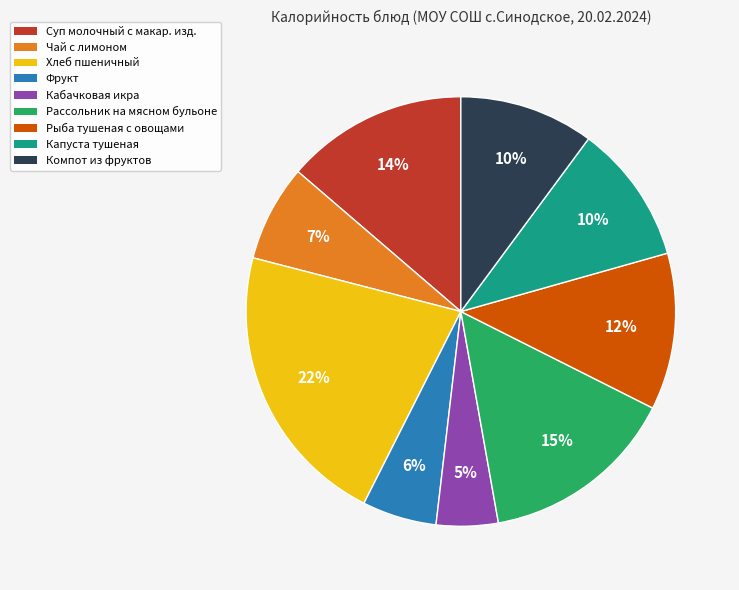

To the nearest percent, what is the average slice percentage?

11%